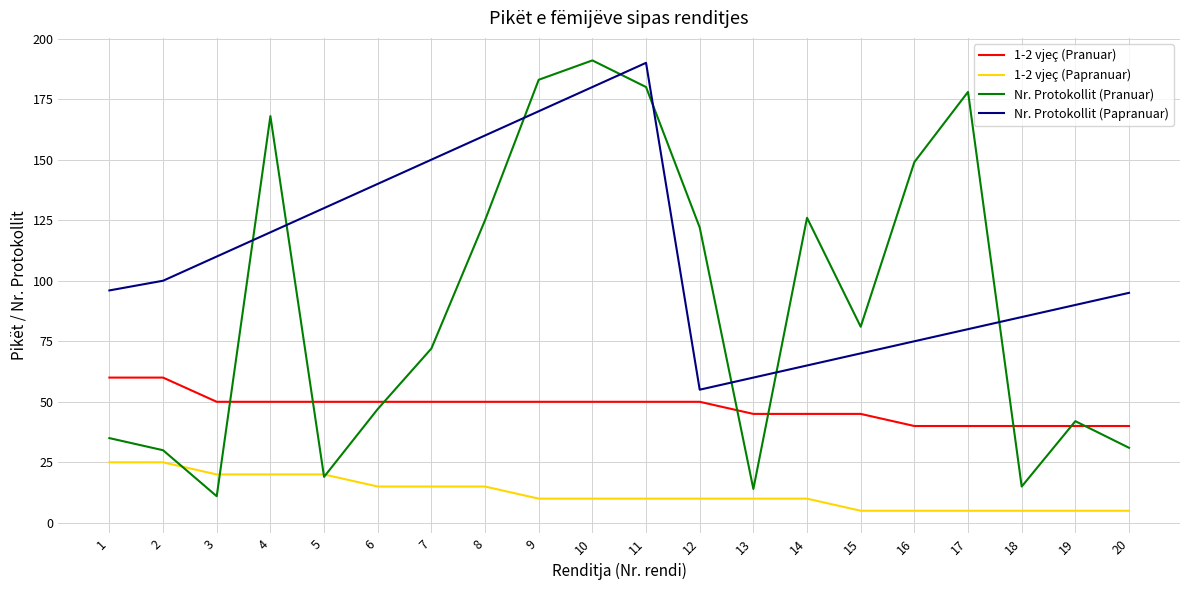

How many values in the Nr. Protokollit (Papranuar) series are below 100?

10